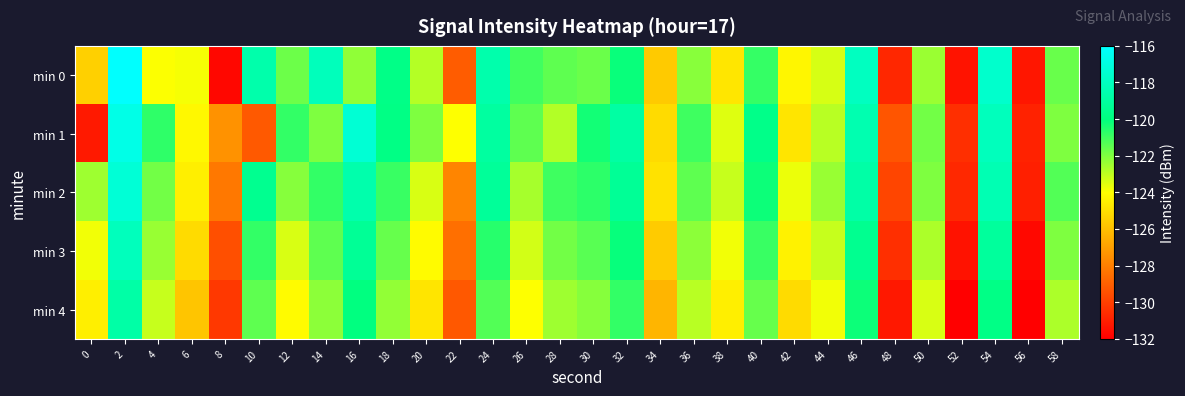

Count the number of data series in this chart.

5